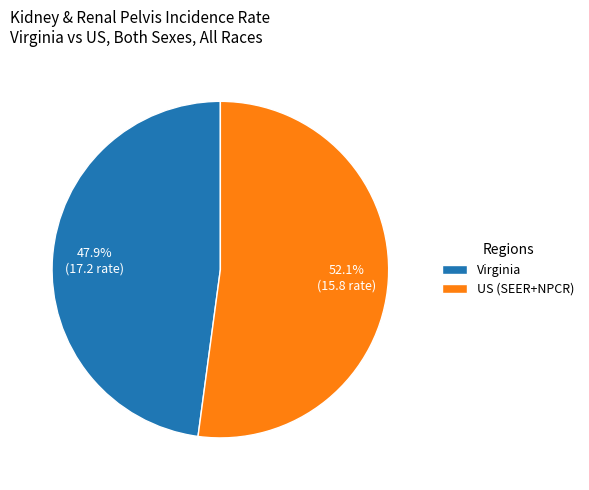

What is the smallest slice in the pie chart?

Virginia